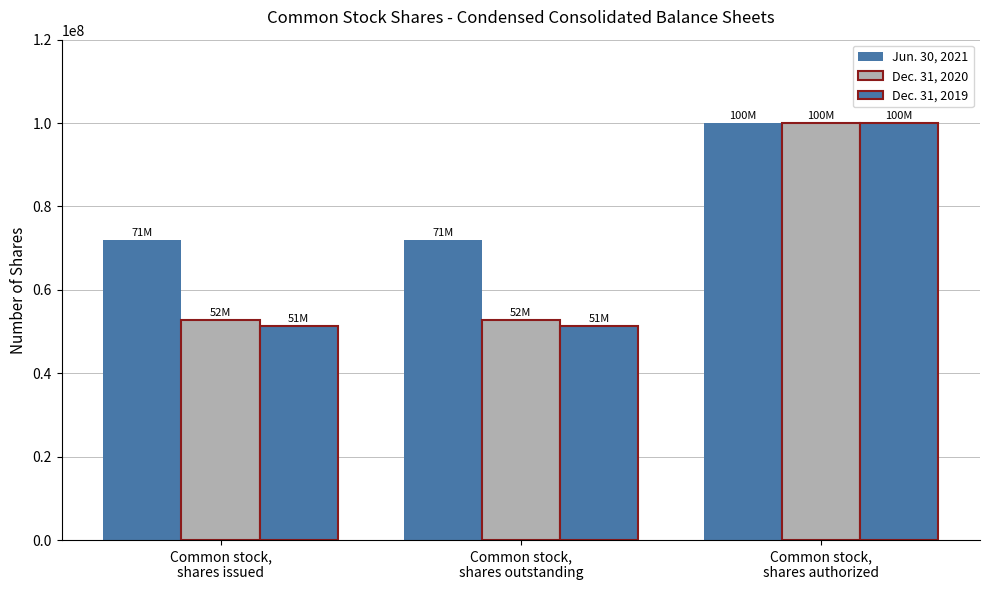

Rank the series at Common stock,
shares issued from lowest to highest value.

Dec. 31, 2019, Dec. 31, 2020, Jun. 30, 2021